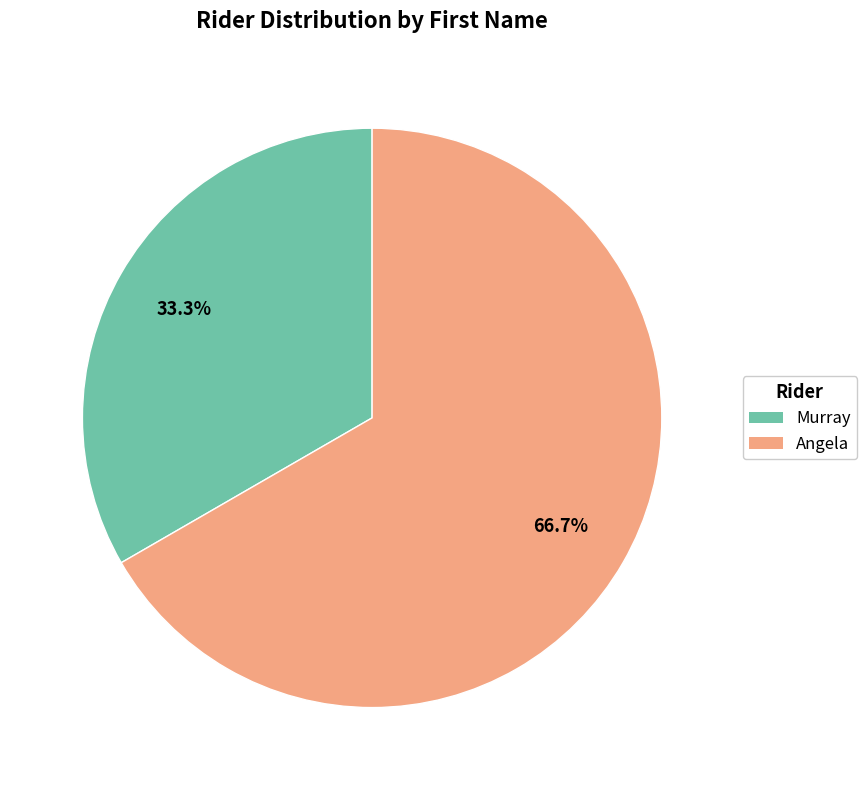

To the nearest percent, what is the combined percentage of Murray and Angela?

100%